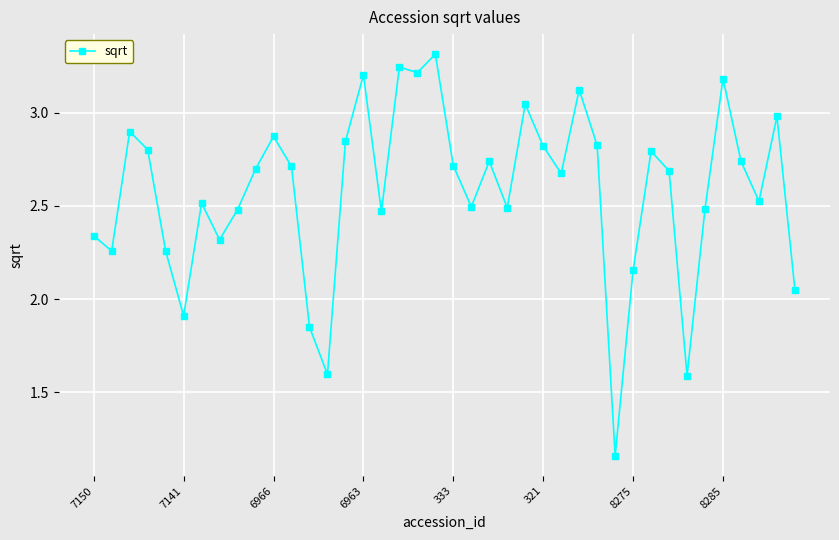

How many data points are less than 2?

5